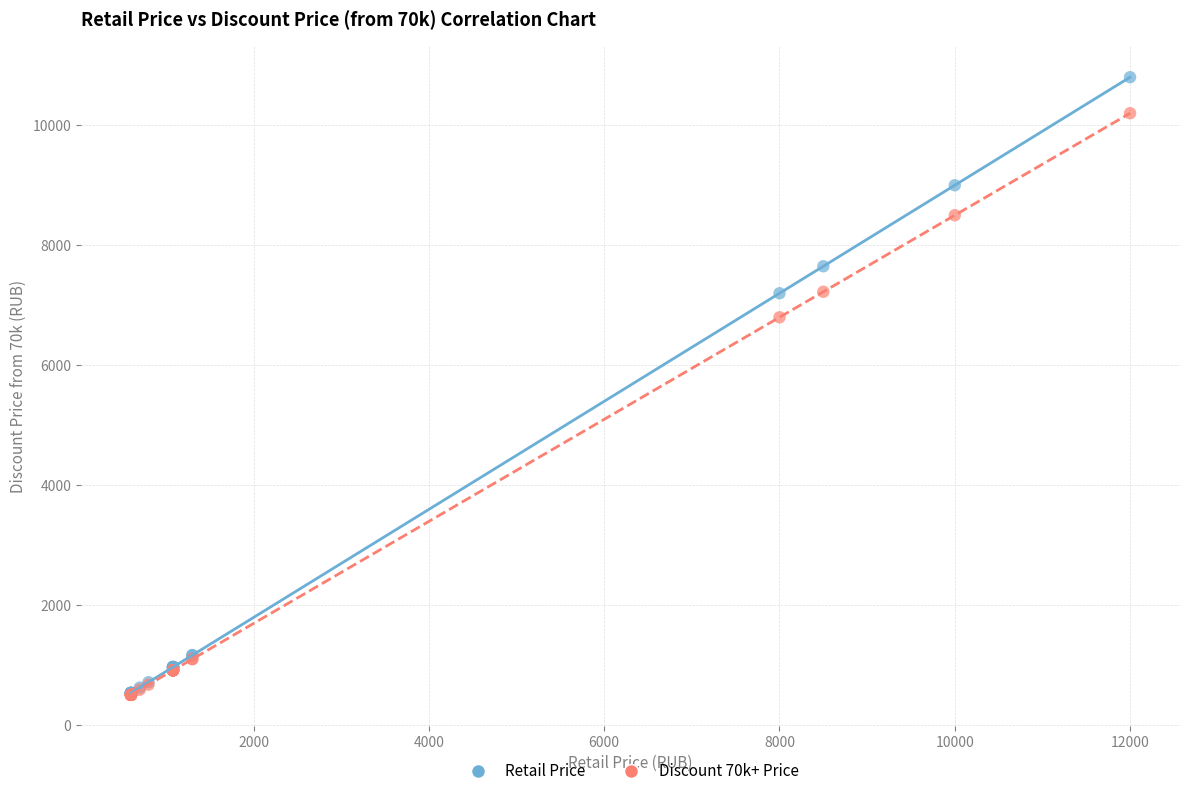

Across all series, what Y value is closest to 5655?

6800